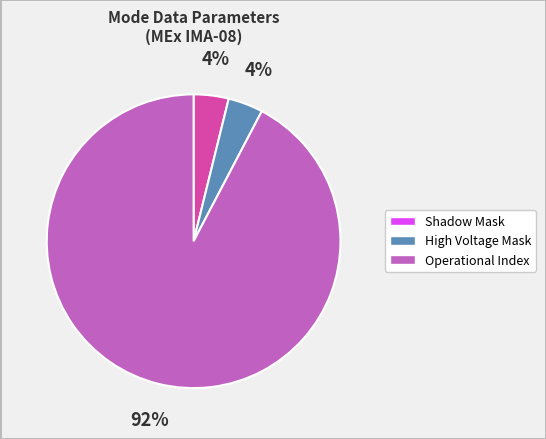

How many segments does this pie chart have?

3